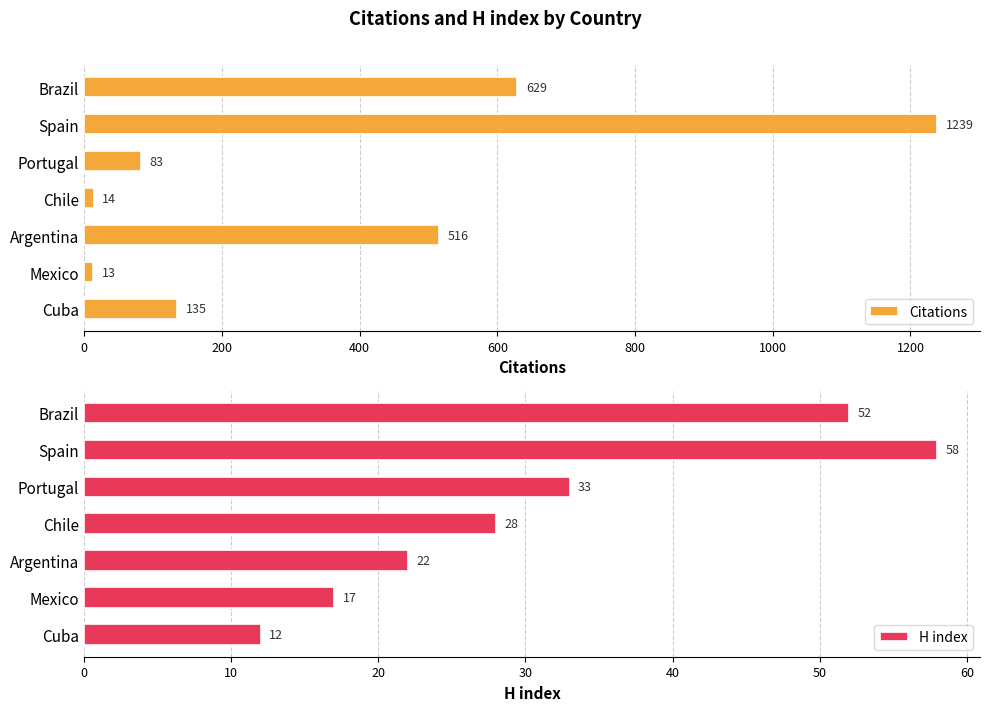

How many values in the Citations series are below 135?

3